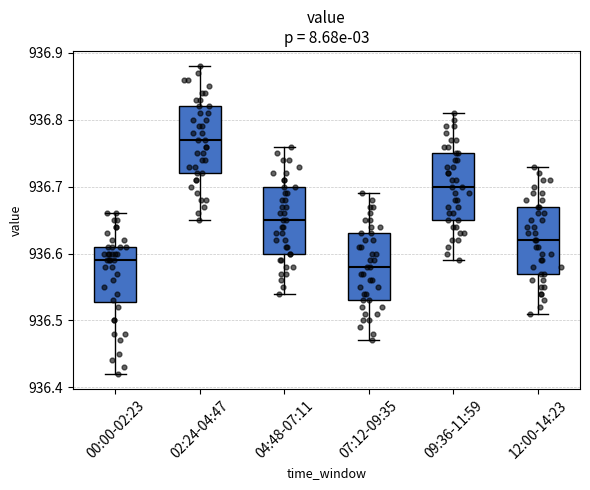

Reading left to right, read every box against the y-axis: the position of its median line, the range the box covers, and the ends of its whiskers. The values are not printed on the chart, so give them approximately, as read against the axis.

00:00-02:23: median 936.59, box 936.53 to 936.61, whiskers 936.42 to 936.66
02:24-04:47: median 936.77, box 936.72 to 936.82, whiskers 936.65 to 936.88
04:48-07:11: median 936.65, box 936.60 to 936.70, whiskers 936.54 to 936.76
07:12-09:35: median 936.58, box 936.53 to 936.63, whiskers 936.47 to 936.69
09:36-11:59: median 936.70, box 936.65 to 936.75, whiskers 936.59 to 936.81
12:00-14:23: median 936.62, box 936.57 to 936.67, whiskers 936.51 to 936.73